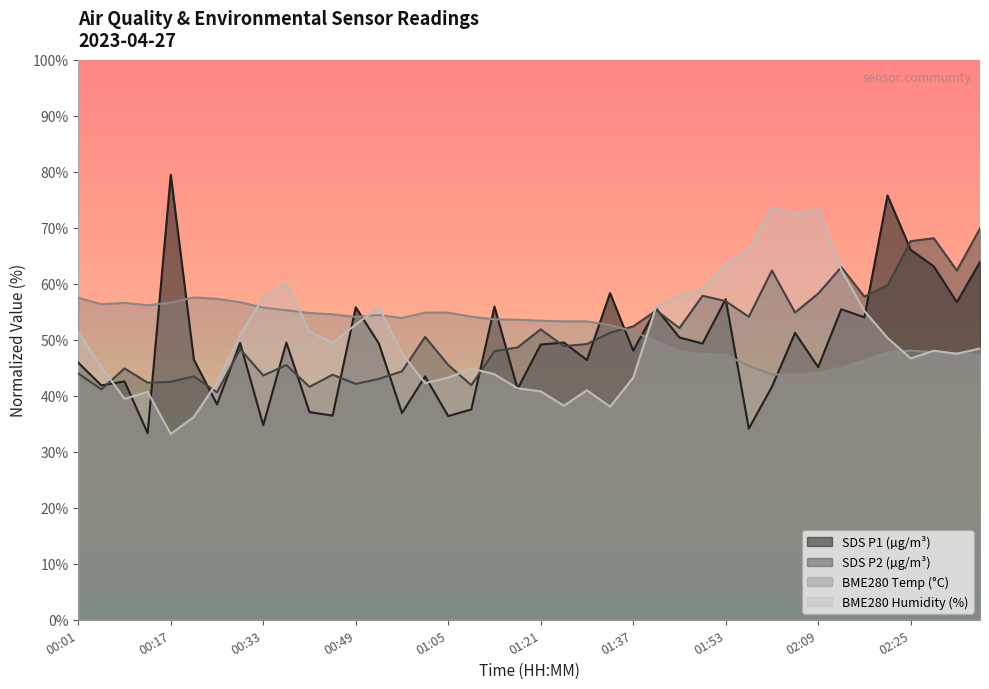

True or false: SDS_P2 has a value of 62.4 at 02:33.

True